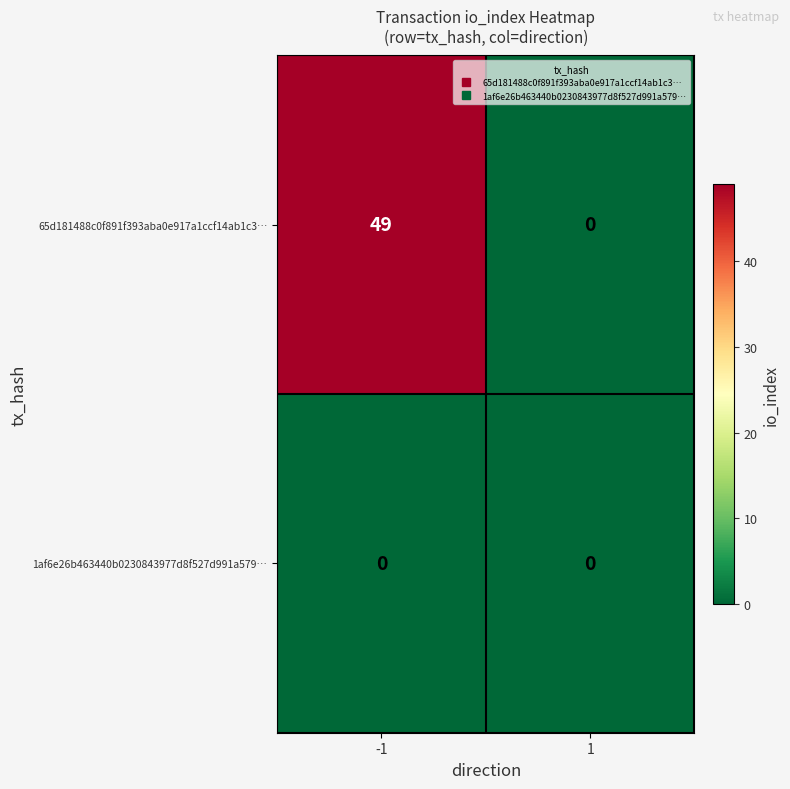

Rank the series by their average value, from lowest to highest.

1af6e26b463440b0230843977d8f527d991a579…, 65d181488c0f891f393aba0e917a1ccf14ab1c3…